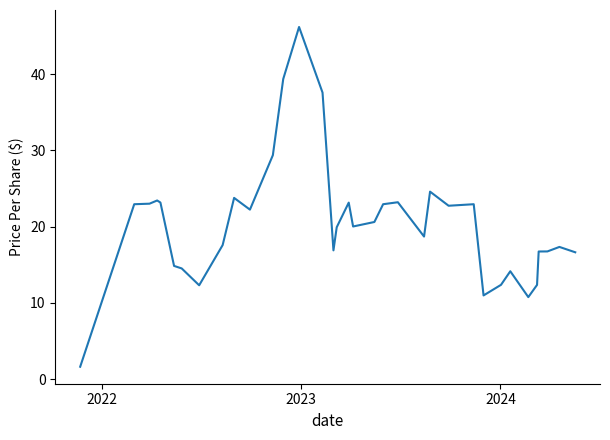

Reading left to right, transcribe all the data shown in this chart.

1.6	22.9	23.0	23.4	23.2	14.9	14.5	12.3	17.6	23.8	22.2	29.4	39.4	46.2	37.6	16.9	19.9	23.2	20.0	20.0	20.6	22.9	23.2	18.7	24.6	22.8	22.9	11.0	12.4	14.2	10.8	12.4	16.8	16.8	17.4	16.6